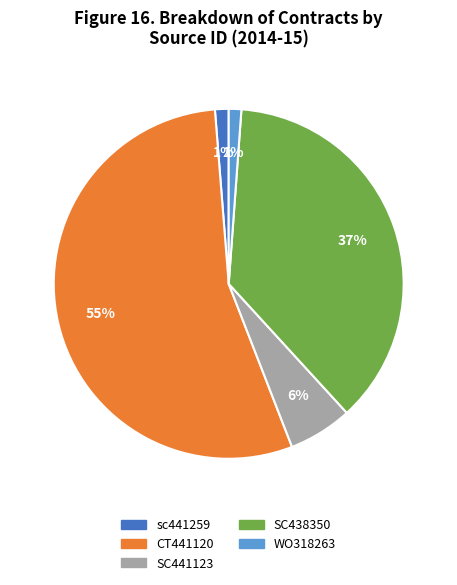

The SC438350 slice represents 37% of the pie. True or false?

True